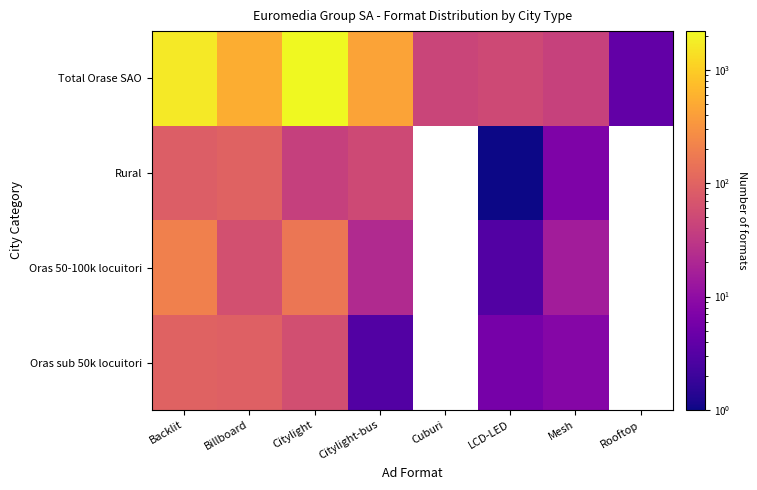

Which series has the largest range (max minus min)?

Total Orase SAO